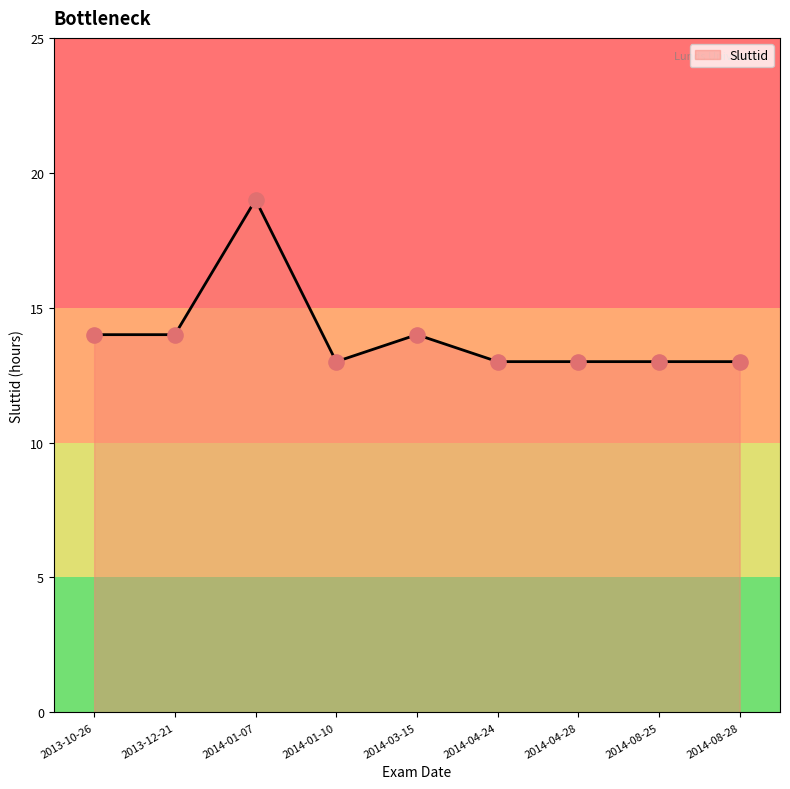

Approximately how many times larger is the value at 2014-04-24 compared to 2014-08-25?

1.0